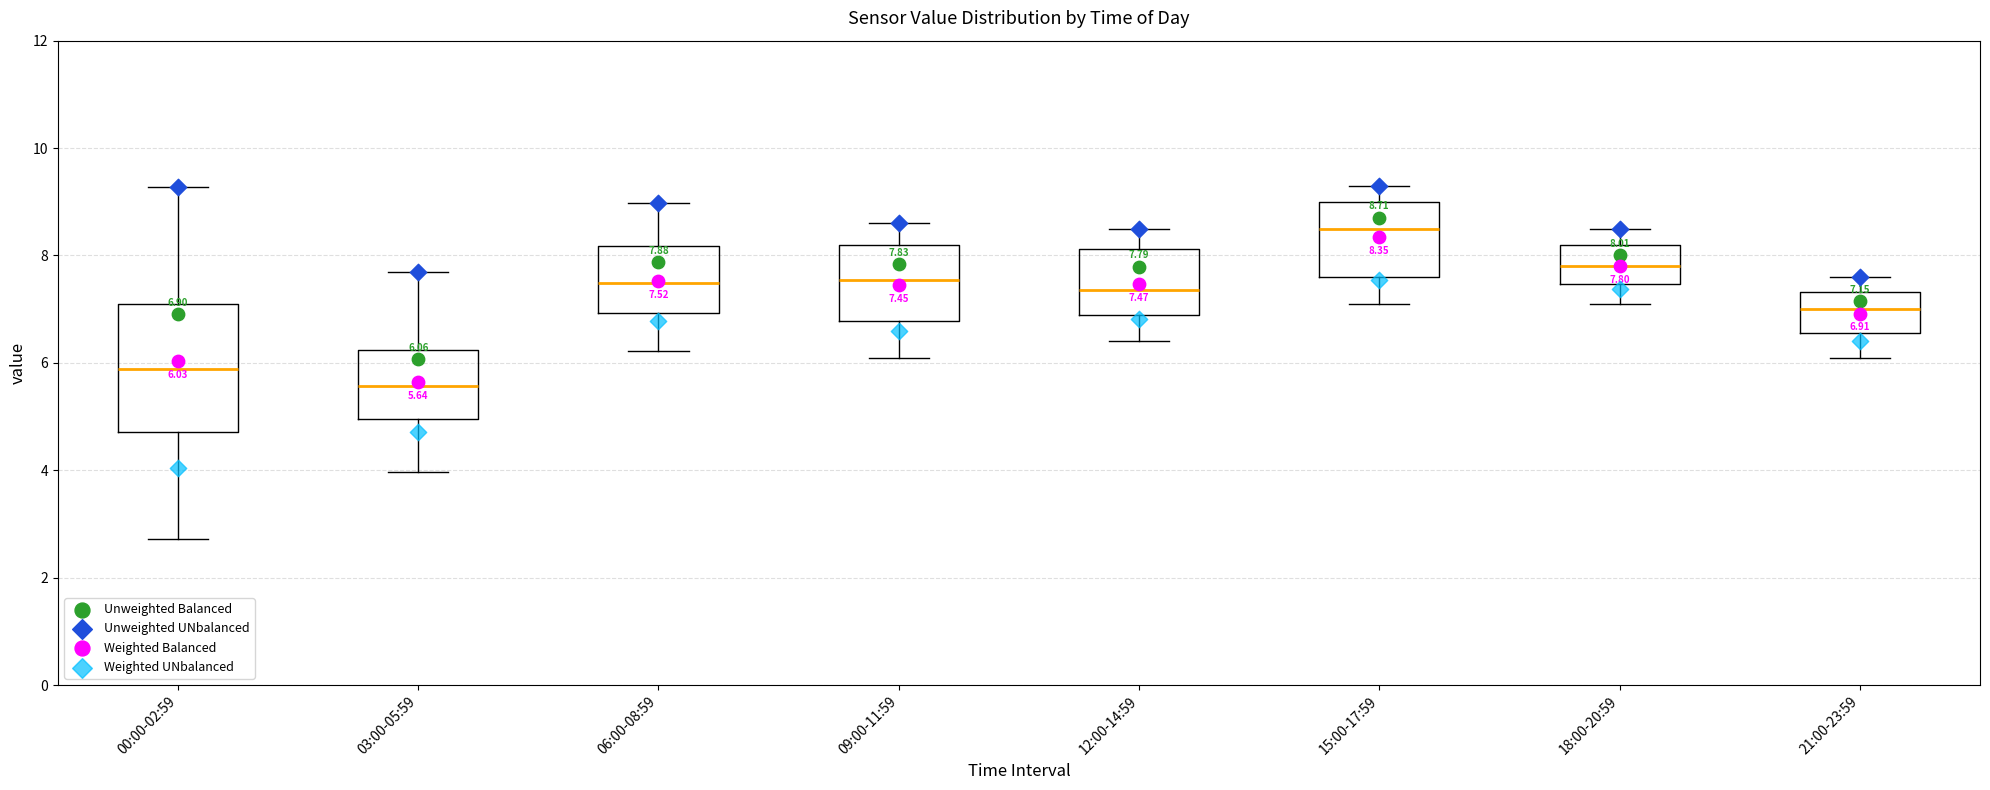

Which box is the tallest, from its lower edge to its upper edge?

00:00-02:59